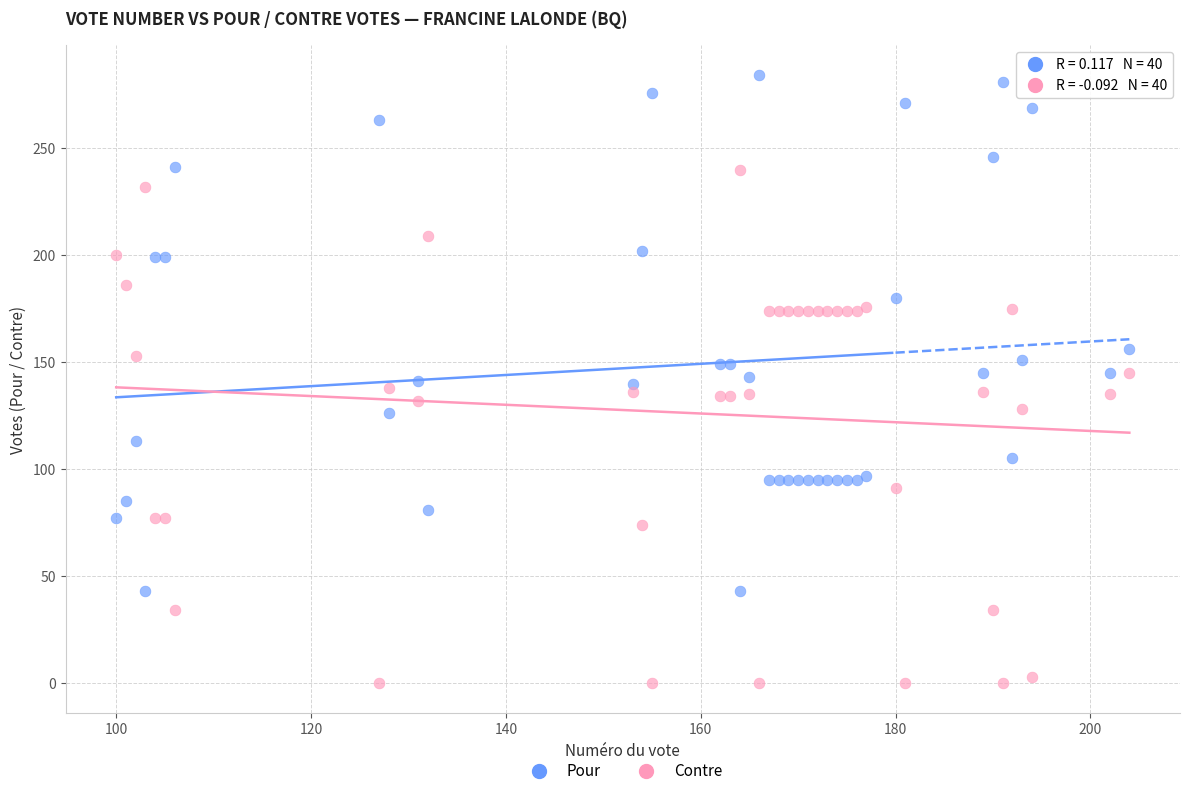

Which series contains the highest Y value?

Pour